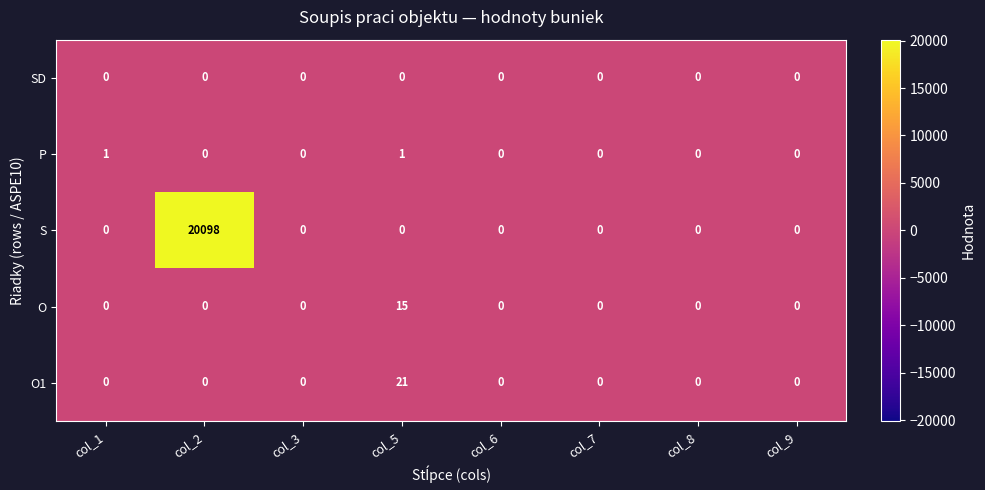

List the series in order of their peak value, lowest first.

SD, P, O, O1, S